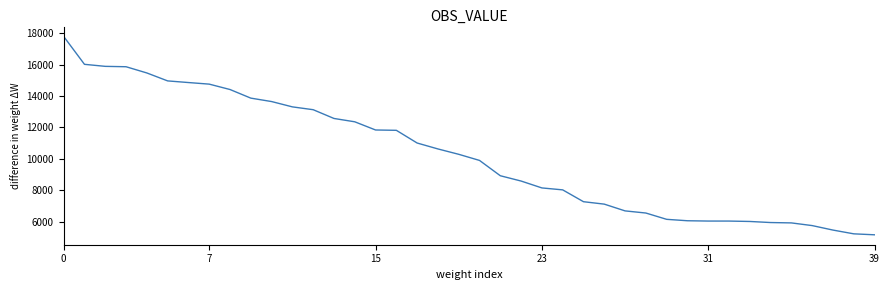

What is the difference between the maximum and minimum values?

12621.3